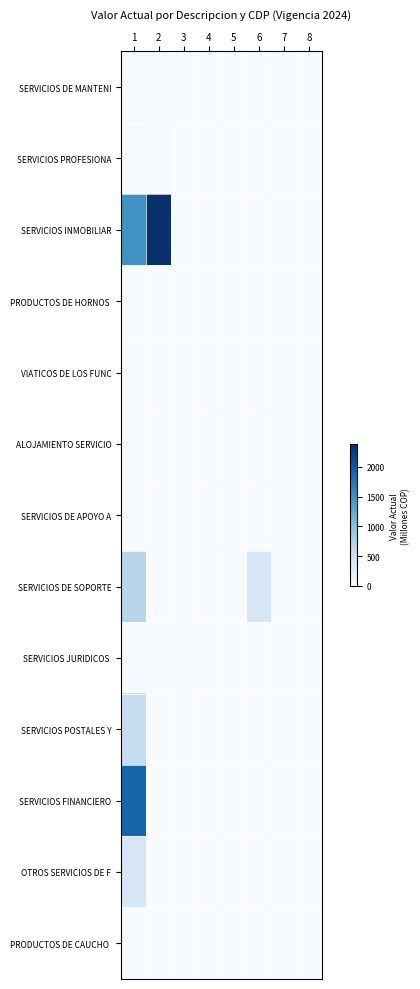

What is the greatest value displayed?

2378.0